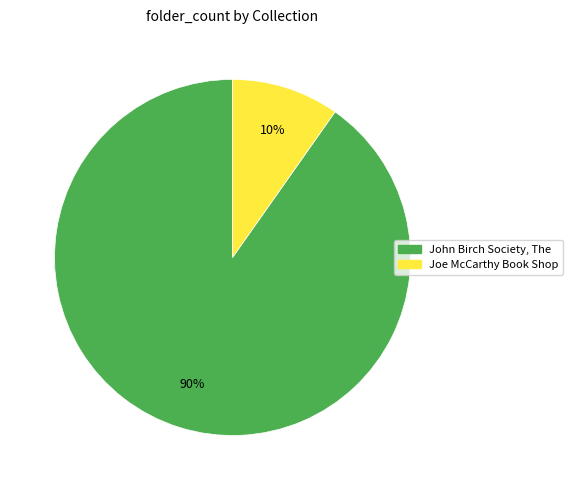

Is John Birch Society, The the majority of the pie?

Yes